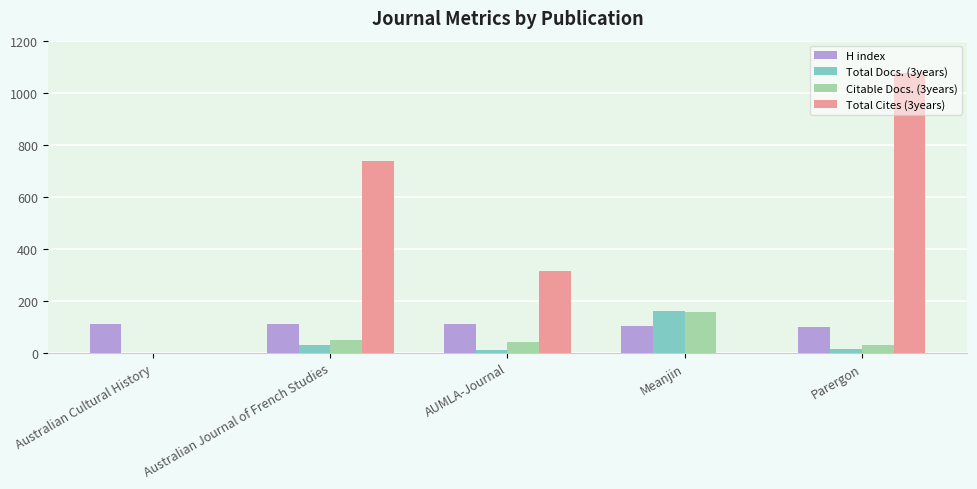

Which series changed the most between Australian Cultural History and Australian Journal of French Studies?

Total Cites (3years)